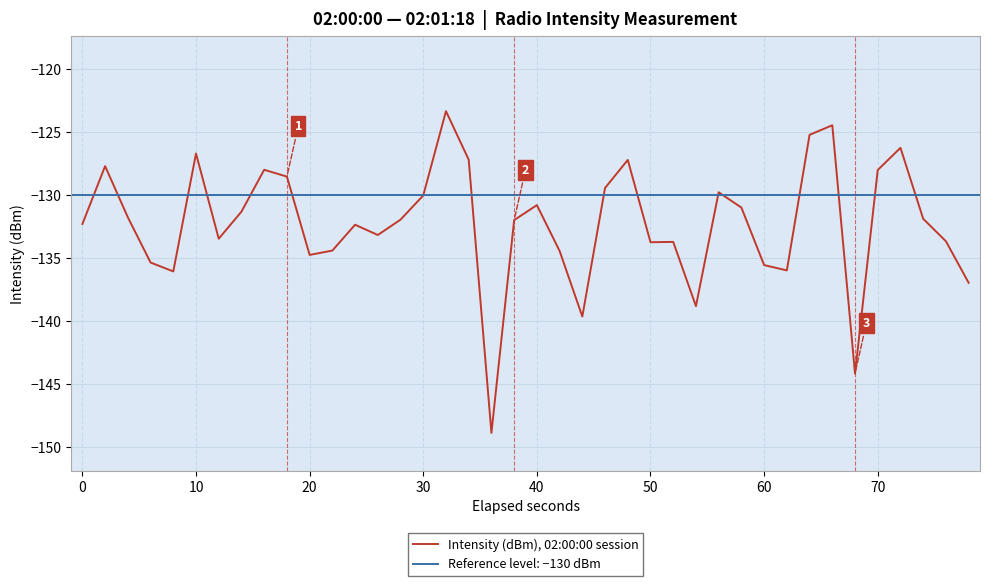

True or false: there are more than 0 points higher than both neighbors.

True